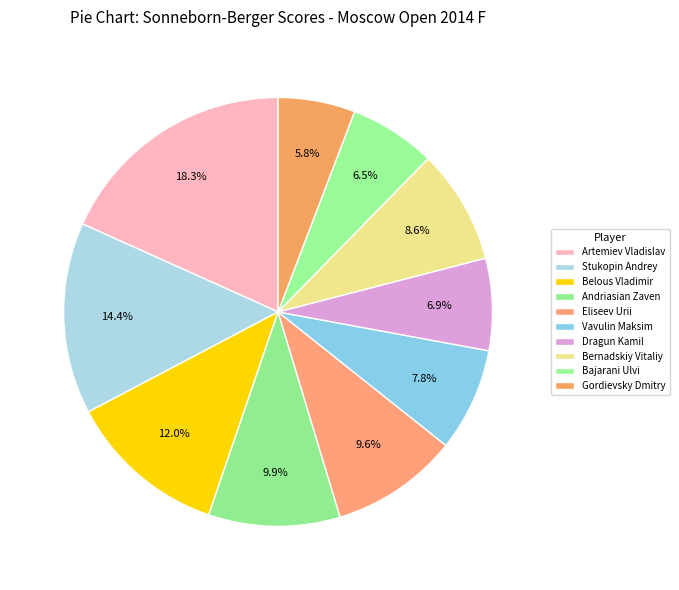

How many slices are in this pie chart?

10